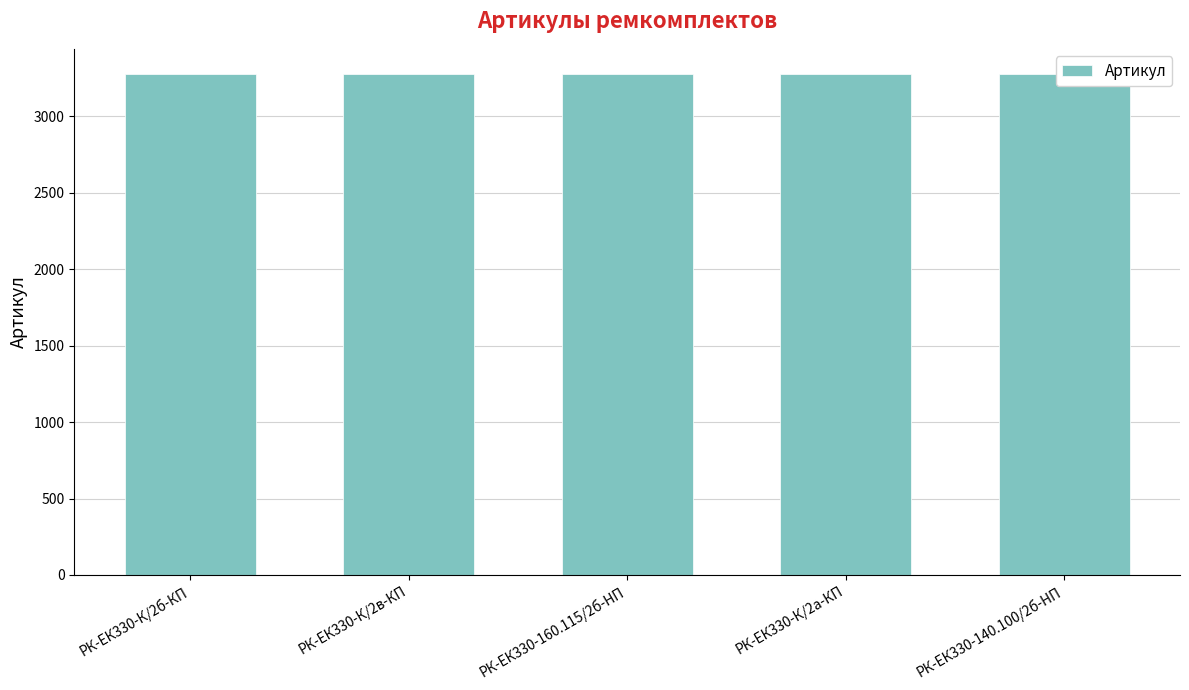

At which category does the chart reach its peak across all series?

РК-ЕК330-К/2в-КП